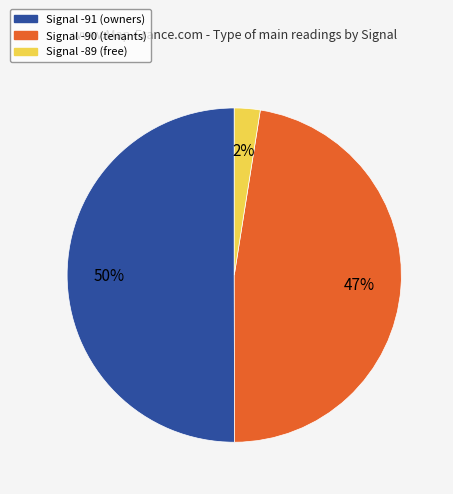

To the nearest percent, what is the average slice percentage?

33%